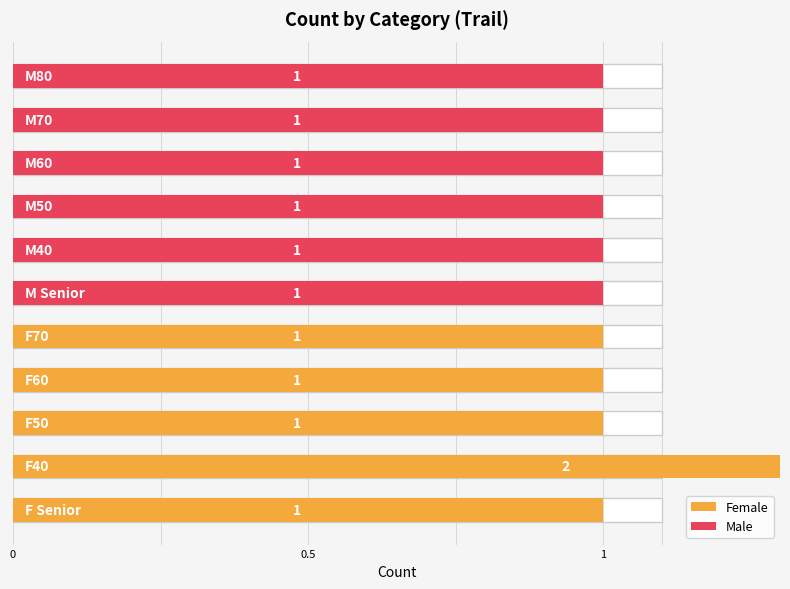

Reading right to left, transcribe all the data shown in this chart.

M80=1	M70=1	M60=1	M50=1	M40=1	M Senior=1	F70=1	F60=1	F50=1	F40=2	F Senior=1